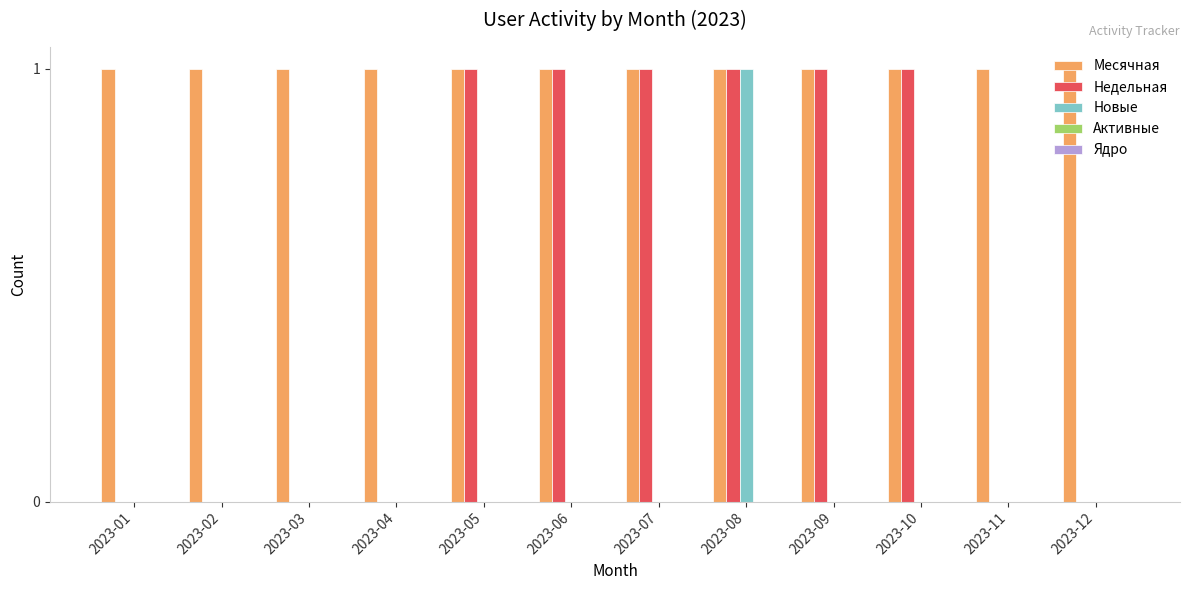

How many categories are shown in the chart?

12